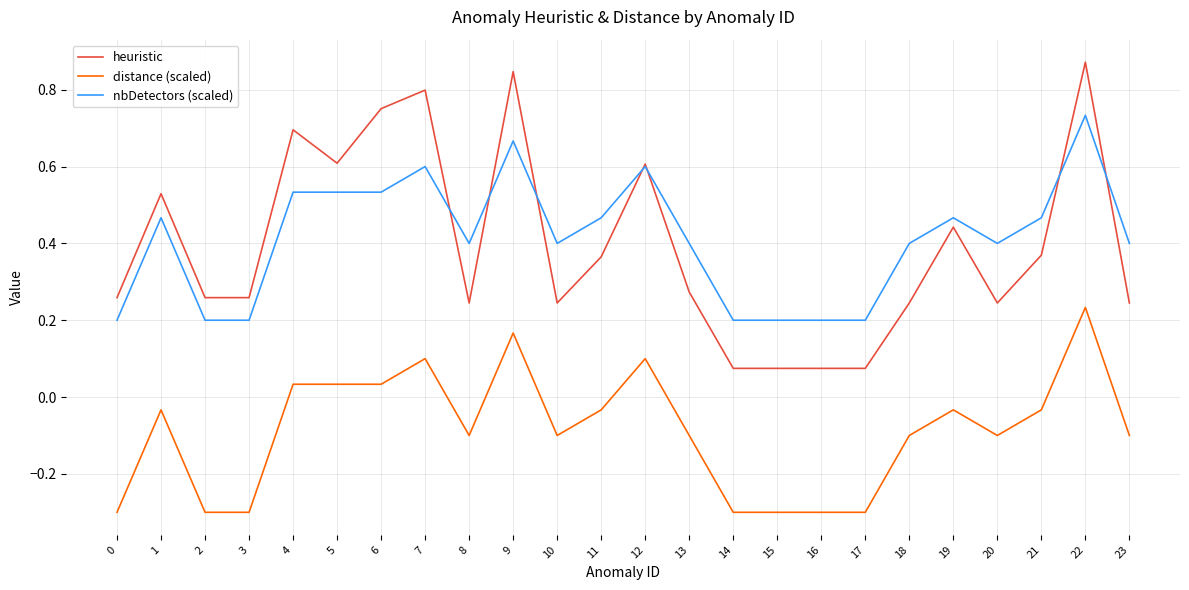

True or false: nbDetectors (scaled) and distance (scaled) cross at least once.

False